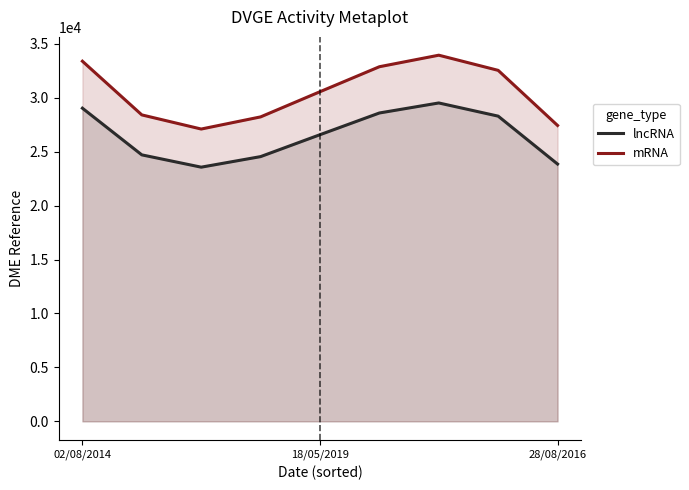

What is the approximate value of mRNA at 6?

33948.1